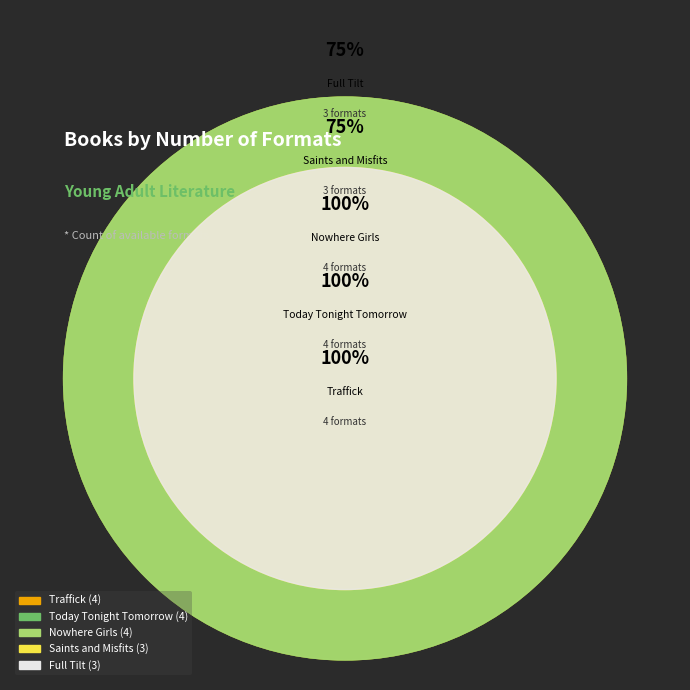

Approximately how many times larger is the value at Saints and Misfits compared to Traffick?

0.8